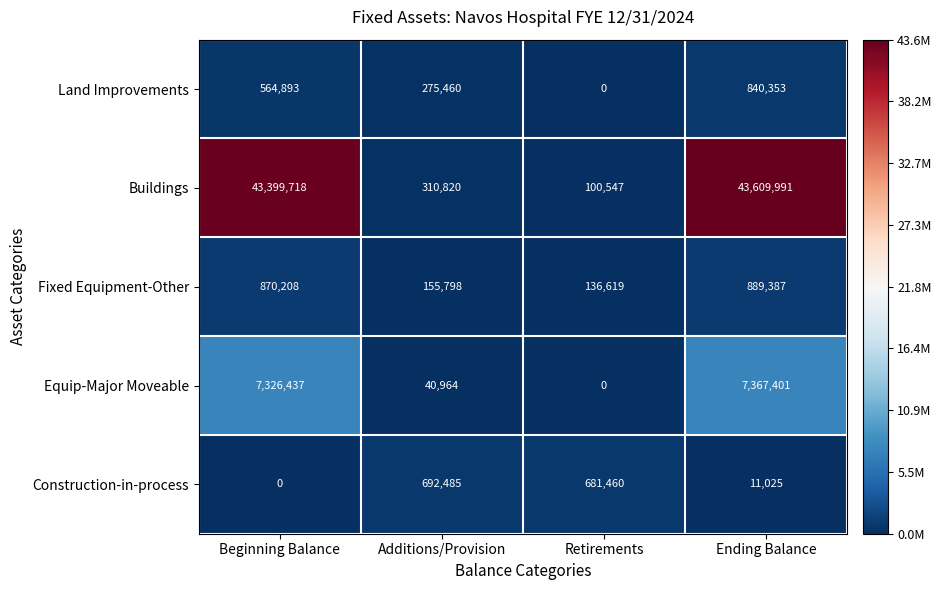

Which series has the largest total across all categories?

Buildings